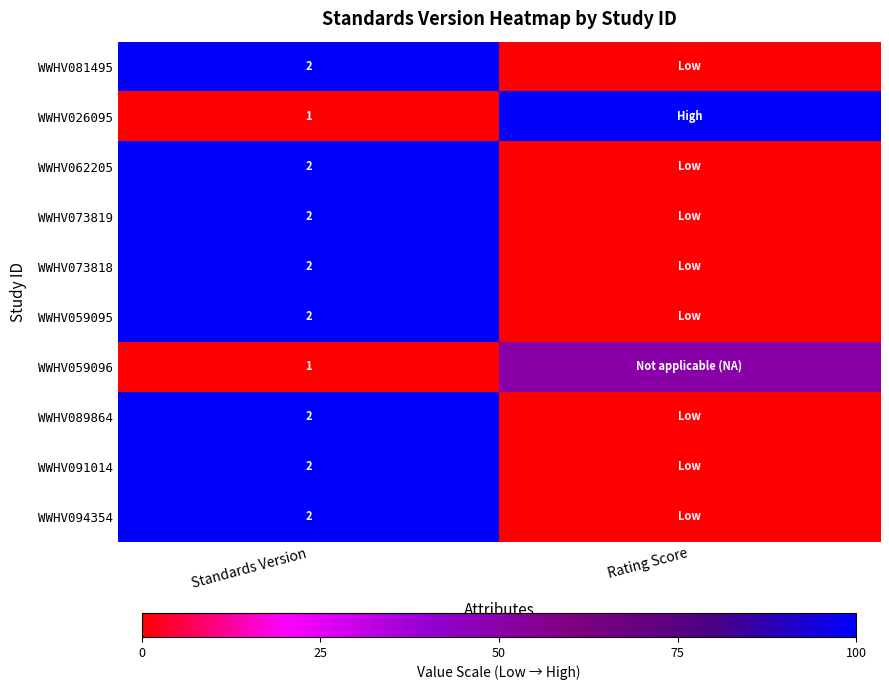

The value of WWHV081495 at Standards Version is 2. True or false?

True